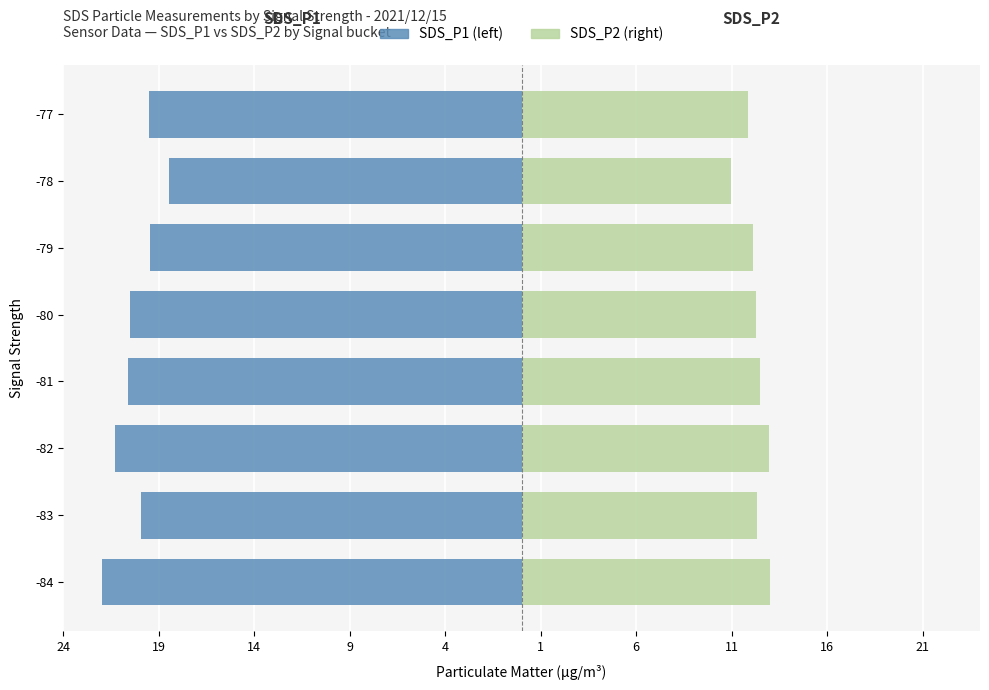

At -77, list the series in order from smallest to largest.

SDS_P1, SDS_P2